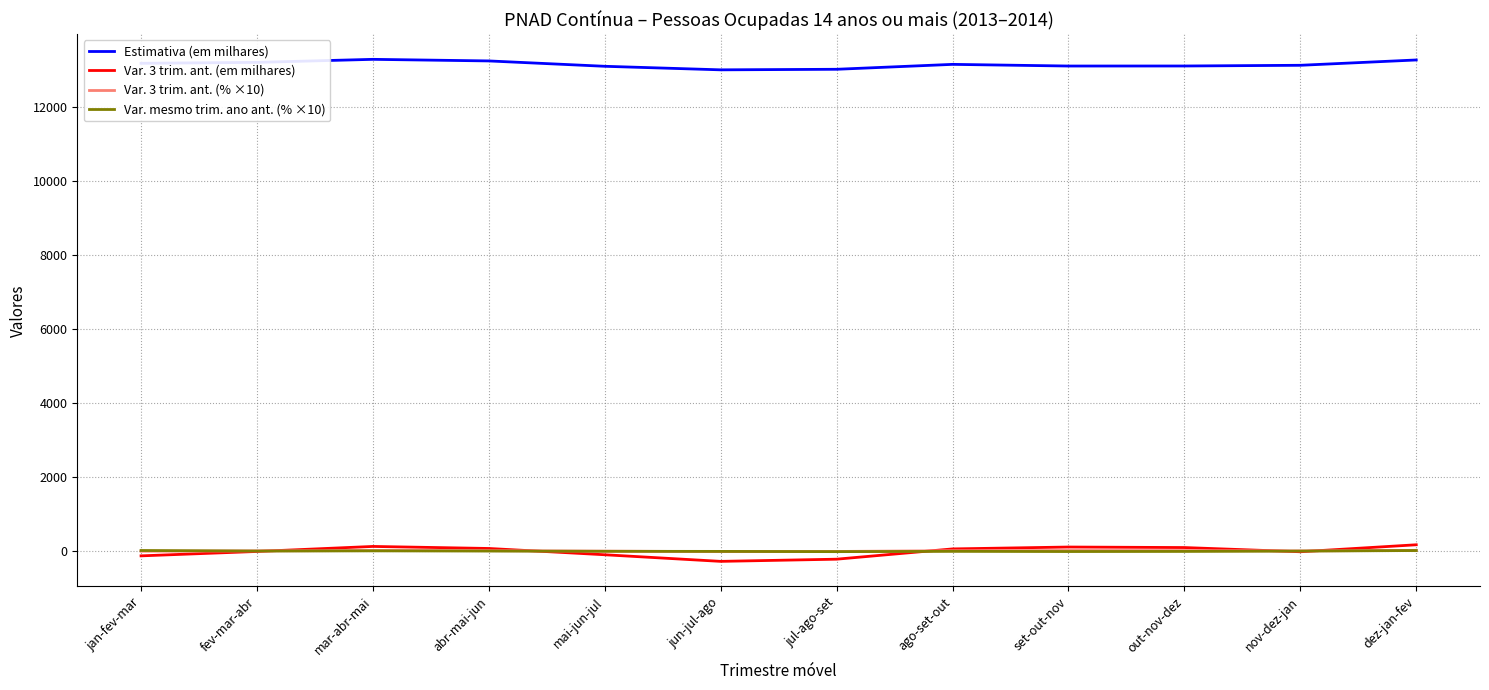

Is this an area chart (filled region under the line)?

No